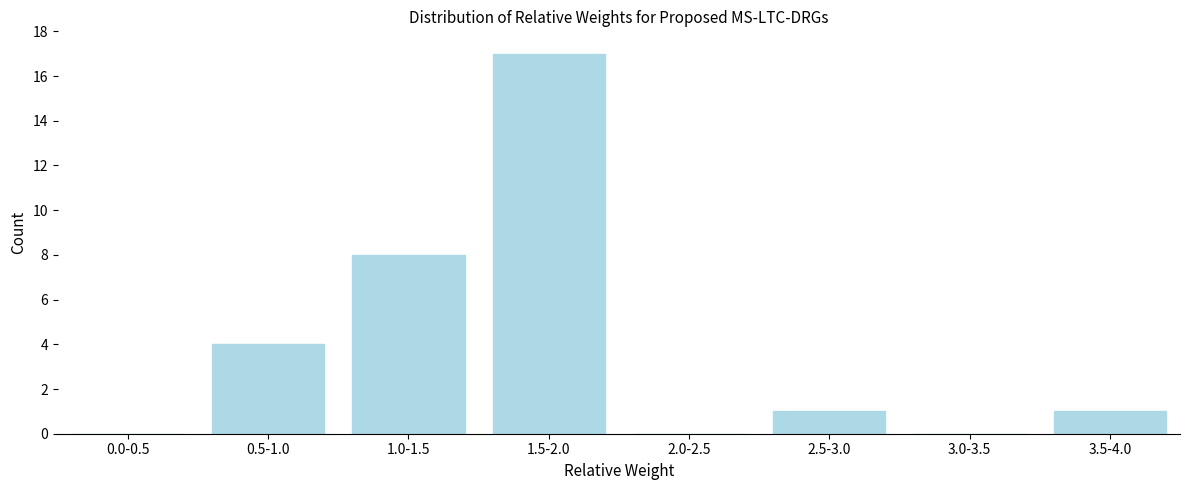

Reading right to left, extract all data points from this chart.

3.5-4.0=1	3.0-3.5=0	2.5-3.0=1	2.0-2.5=0	1.5-2.0=17	1.0-1.5=8	0.5-1.0=4	0.0-0.5=0